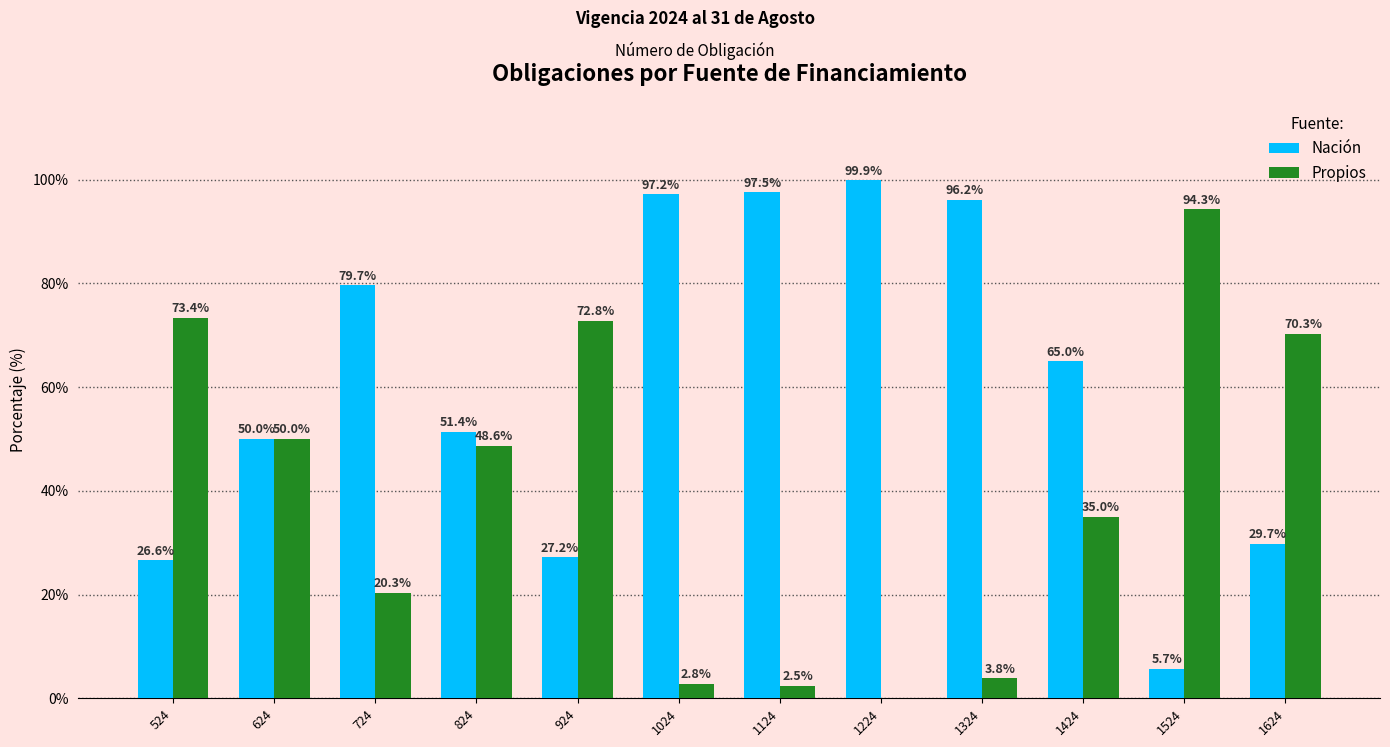

Is it true that Propios equals 105.1 at 1624?

False